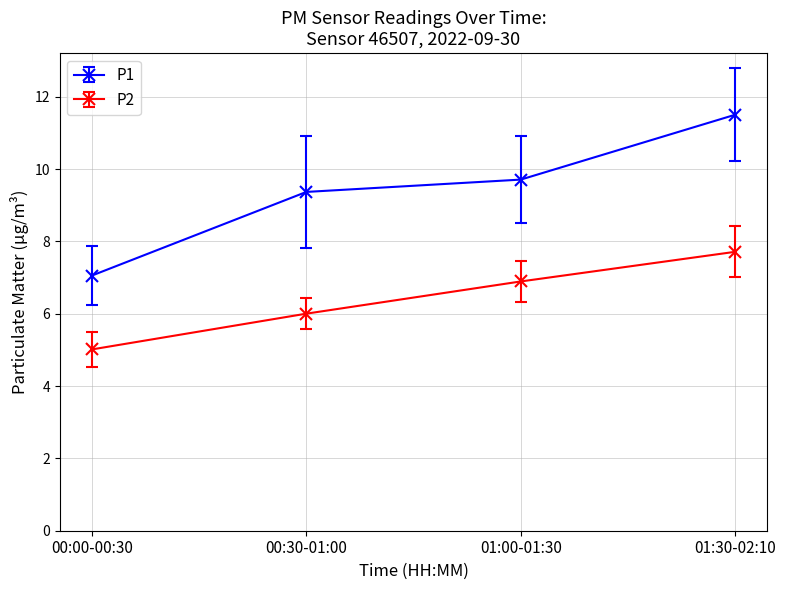

Count the number of data series in this chart.

2